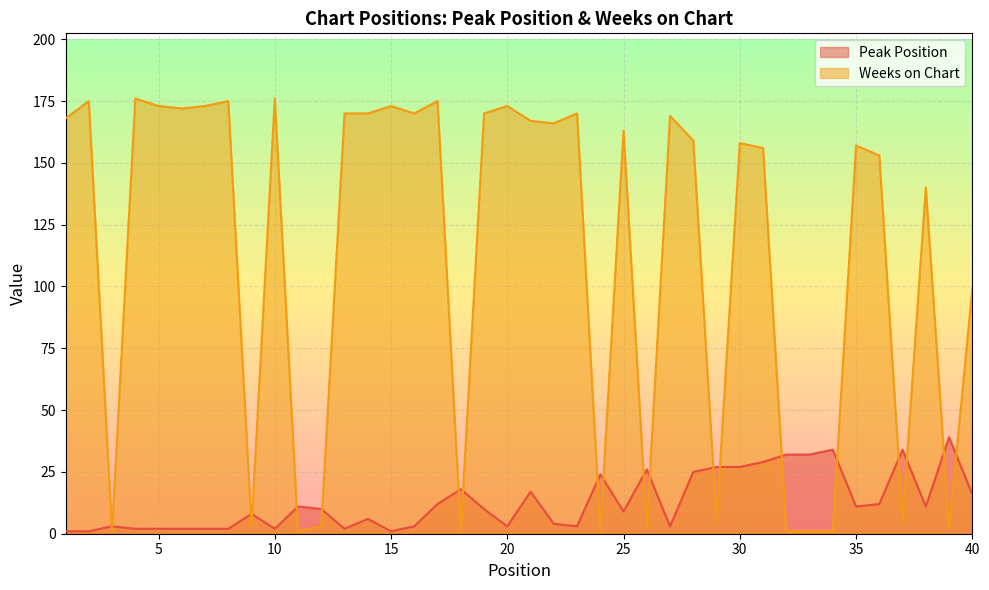

Reading left to right, what are all the values shown in this chart?

Peak Position: 1=1	2=1	3=3	4=2	5=2	6=2	7=2	8=2	9=8	10=2	11=11	12=10	13=2	14=6	15=1	16=3	17=12	18=18	19=10	20=3	21=17	22=4	23=3	24=24	25=9	26=26	27=3	28=25	29=27	30=27	31=29	32=32	33=32	34=34	35=11	36=12	37=34	38=11	39=39	40=16
Weeks on Chart: 1=168	2=175	3=1	4=176	5=173	6=172	7=173	8=175	9=3	10=176	11=1	12=3	13=170	14=170	15=173	16=170	17=175	18=1	19=170	20=173	21=167	22=166	23=170	24=1	25=163	26=2	27=169	28=159	29=5	30=158	31=156	32=1	33=1	34=1	35=157	36=153	37=5	38=140	39=2	40=99